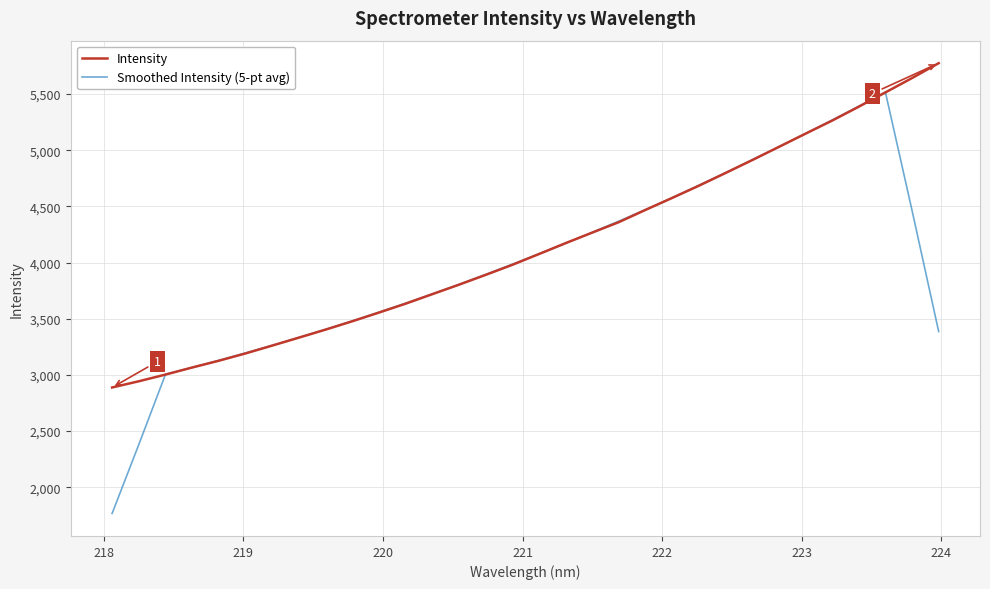

Which series ends up on top after the final intersection of Smoothed Intensity (5-pt avg) and Intensity?

Intensity